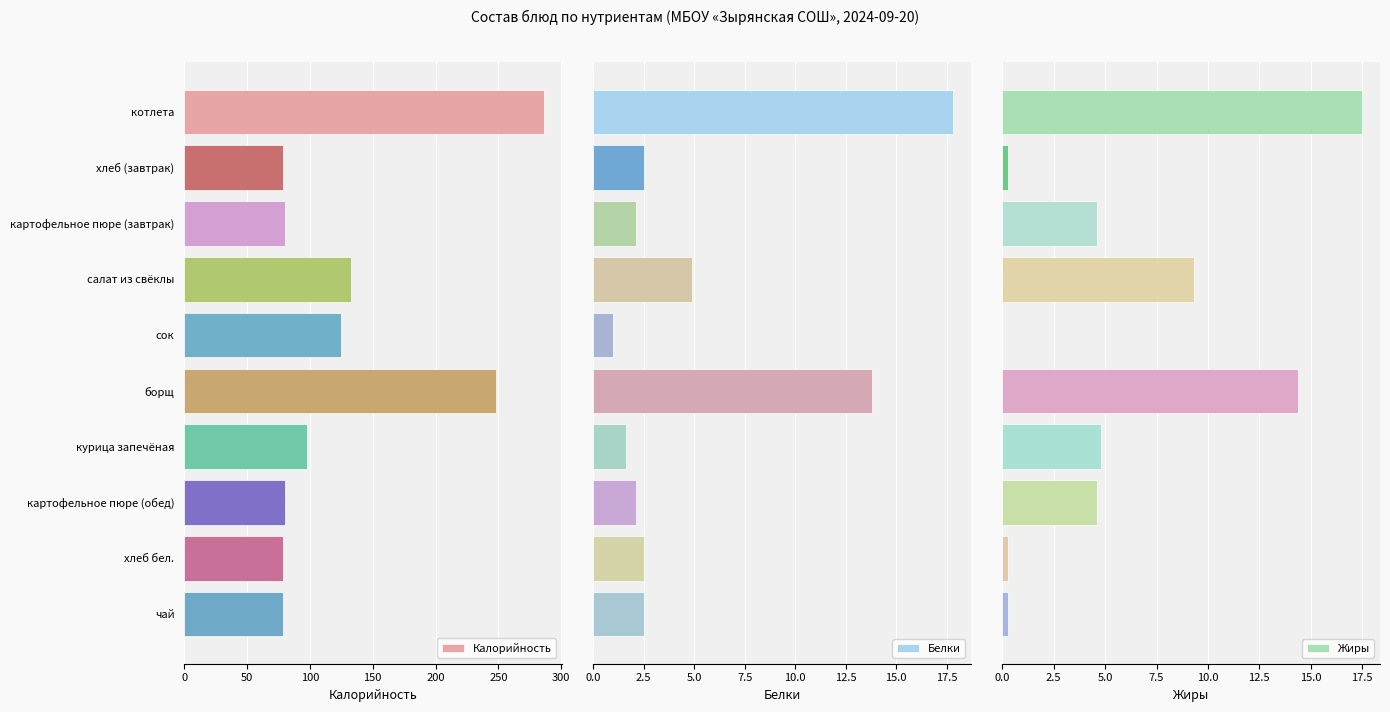

How many data points in Белки are above 2?

8